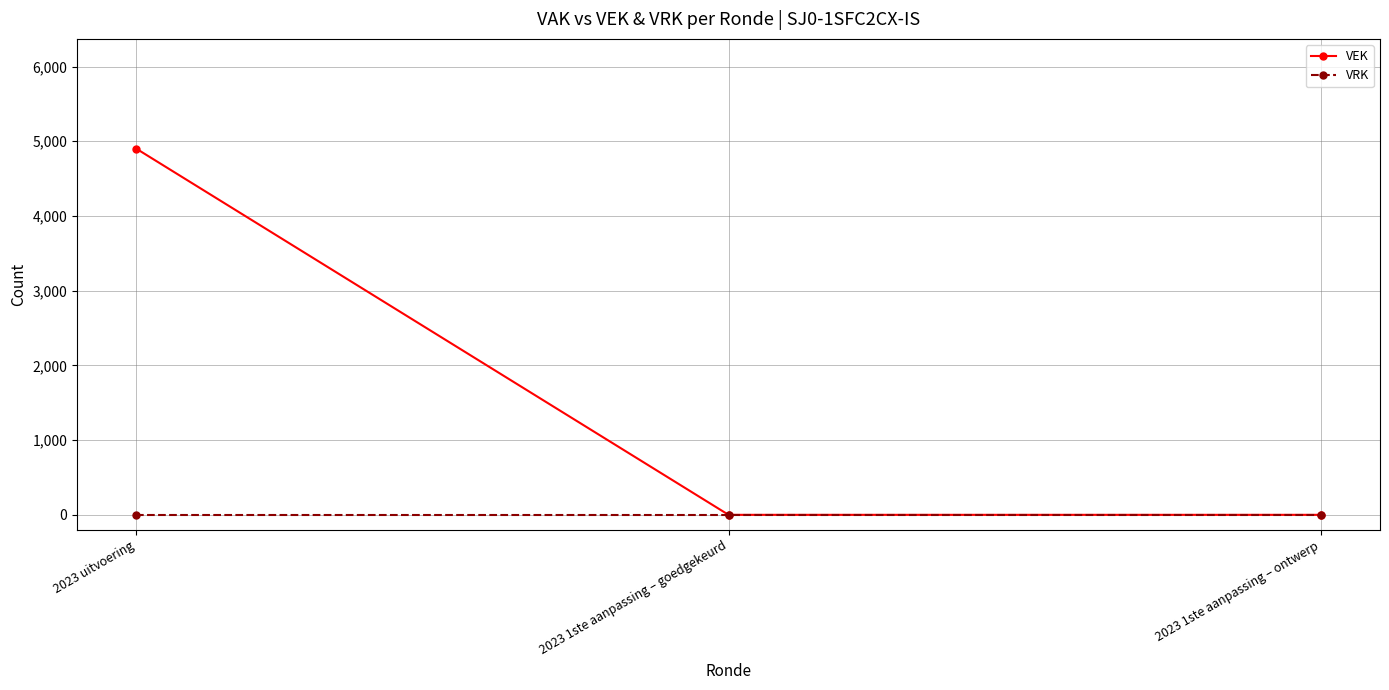

At which category does the chart reach its peak across all series?

2023 uitvoering